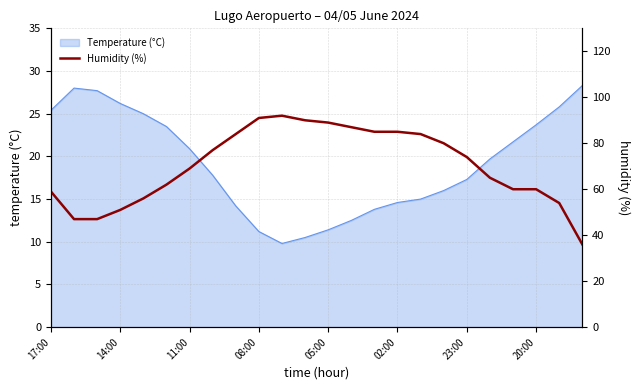

What is the minimum value for Temperature (°C)?

9.8